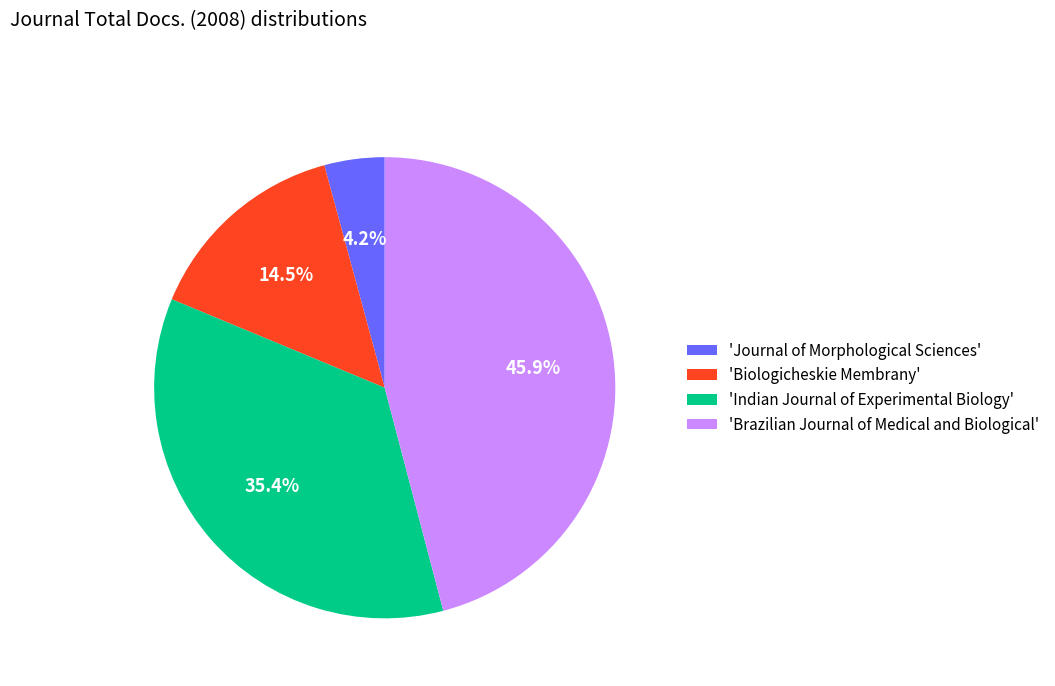

Approximately how many times larger is the value at 'Brazilian Journal of Medical and Biological' compared to 'Biologicheskie Membrany'?

3.2